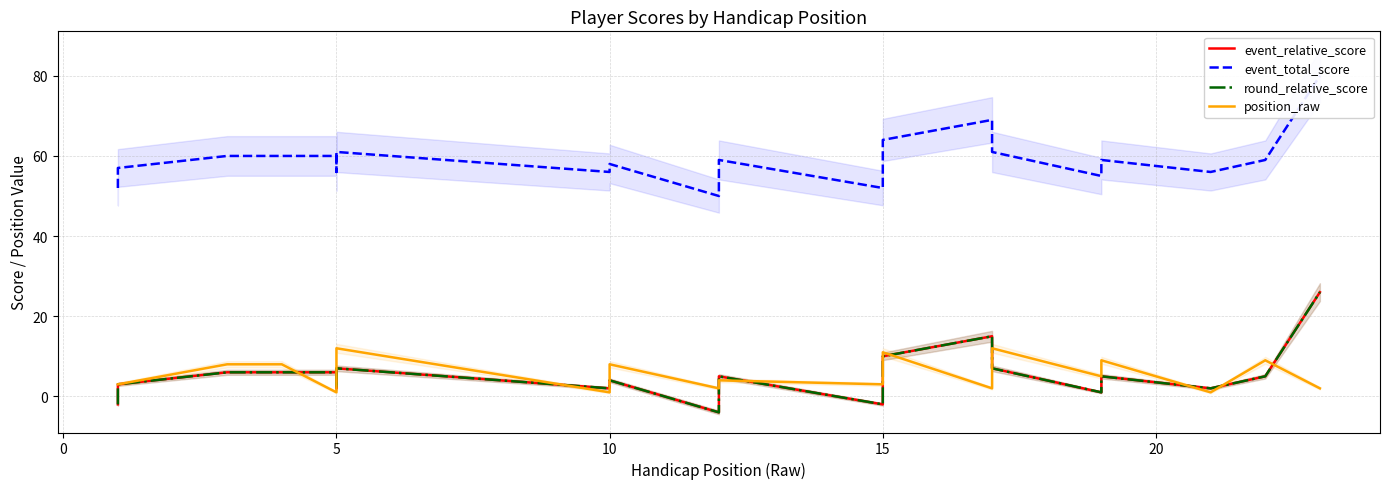

Rank the series at 16 from lowest to highest value.

position_raw, event_relative_score, round_relative_score, event_total_score